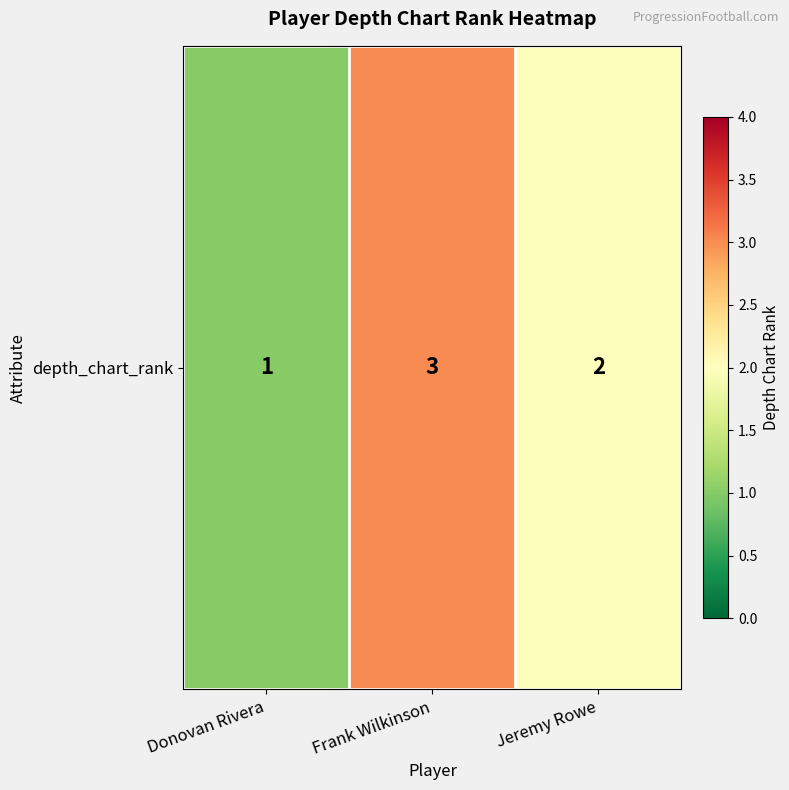

What is the minimum value shown in the chart?

1